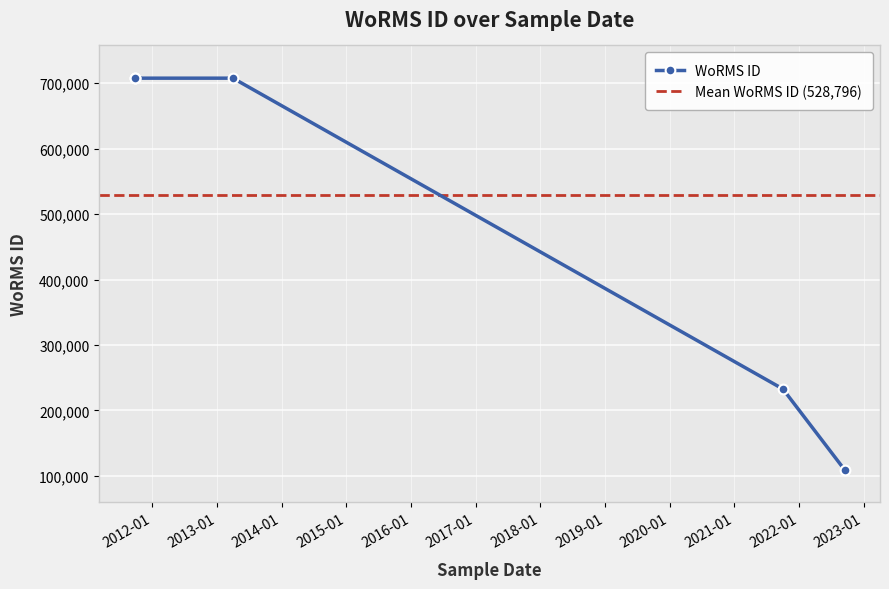

At which category does the chart reach its peak across all series?

01-04-2013